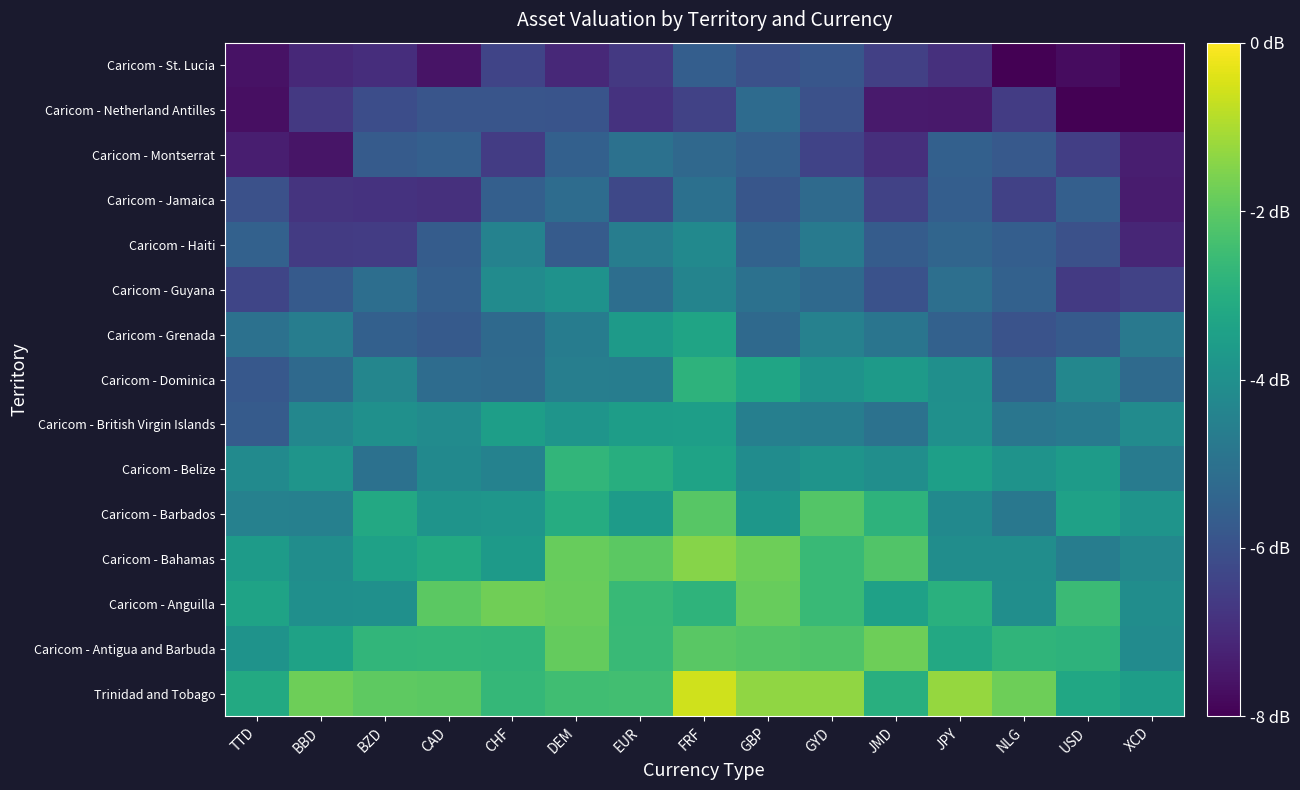

At JPY, list the series in order from smallest to largest.

Caricom - Netherland Antilles, Caricom - St. Lucia, Caricom - Jamaica, Caricom - Montserrat, Caricom - Grenada, Caricom - Haiti, Caricom - Guyana, Caricom - Barbados, Caricom - Bahamas, Caricom - Dominica, Caricom - British Virgin Islands, Caricom - Belize, Caricom - Antigua and Barbuda, Caricom - Anguilla, Trinidad and Tobago